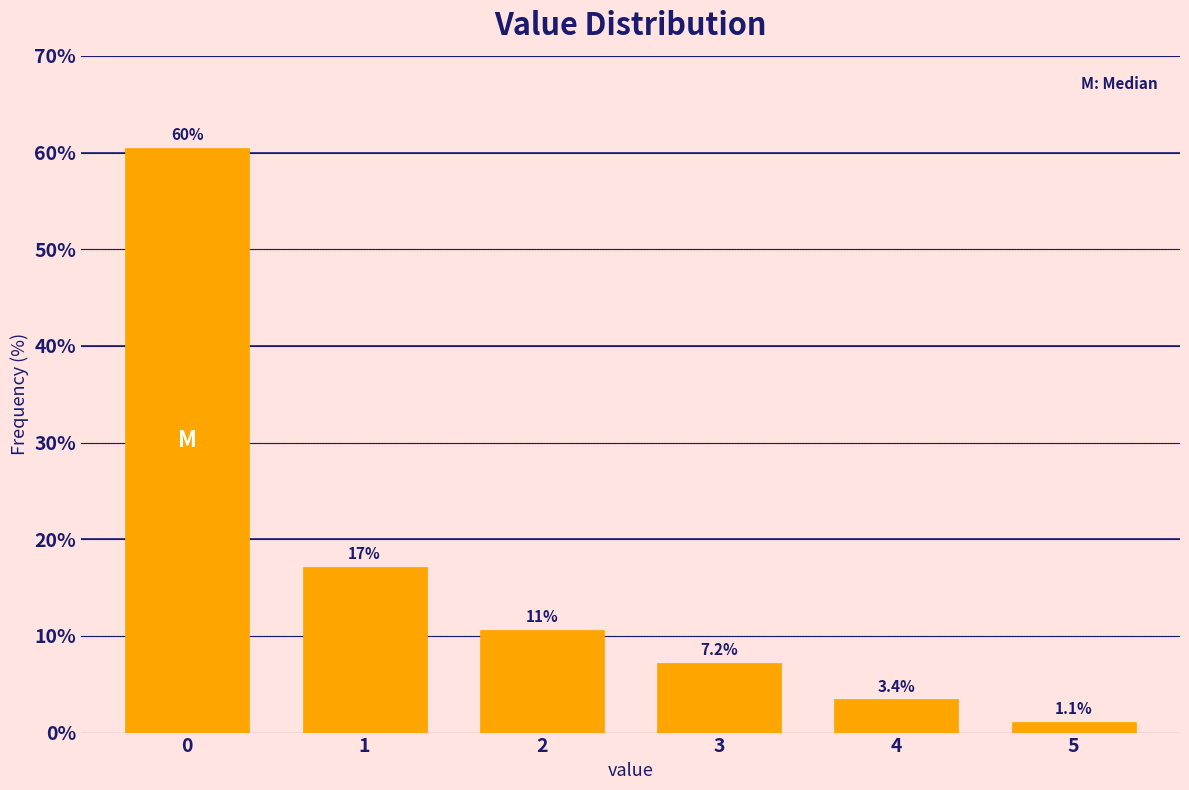

Reading left to right, what are all the values shown in this chart?

60.5	17.1	10.6	7.2	3.4	1.1